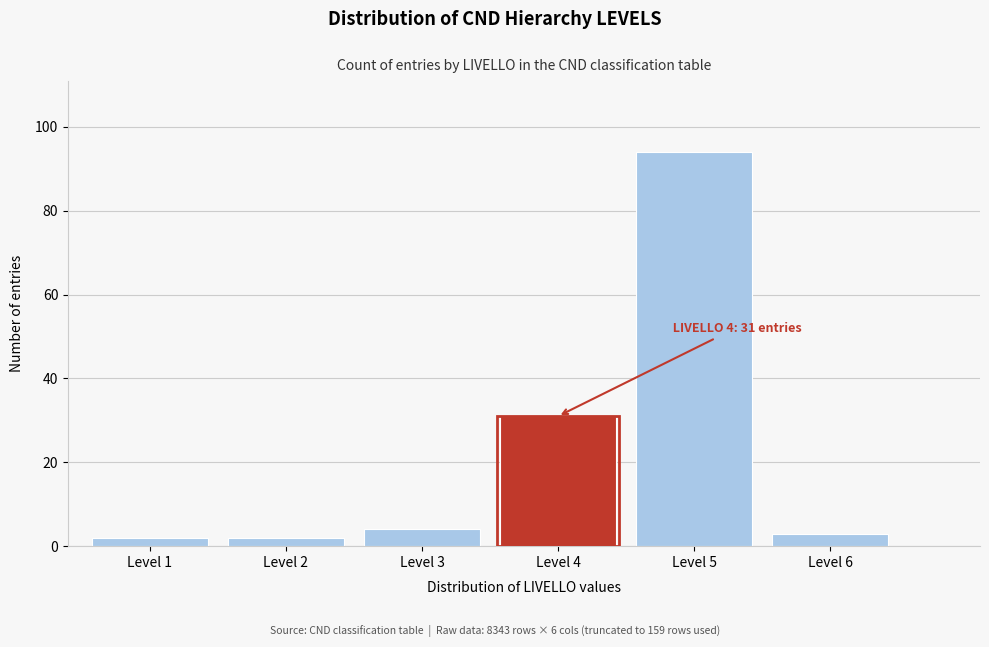

Reading left to right, transcribe all the data shown in this chart.

2	2	4	31	94	3